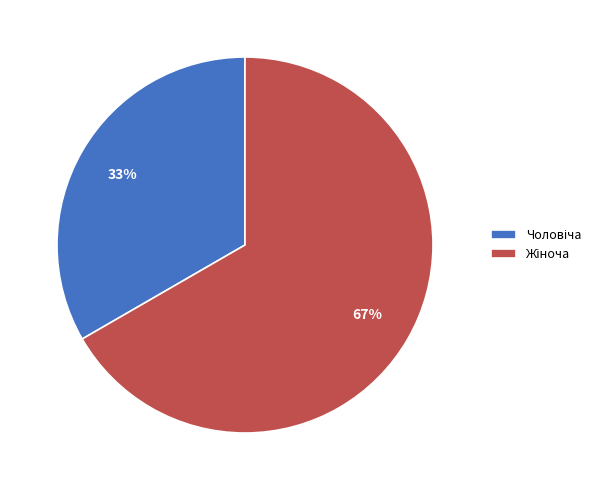

To the nearest percent, what is the average slice percentage?

50%